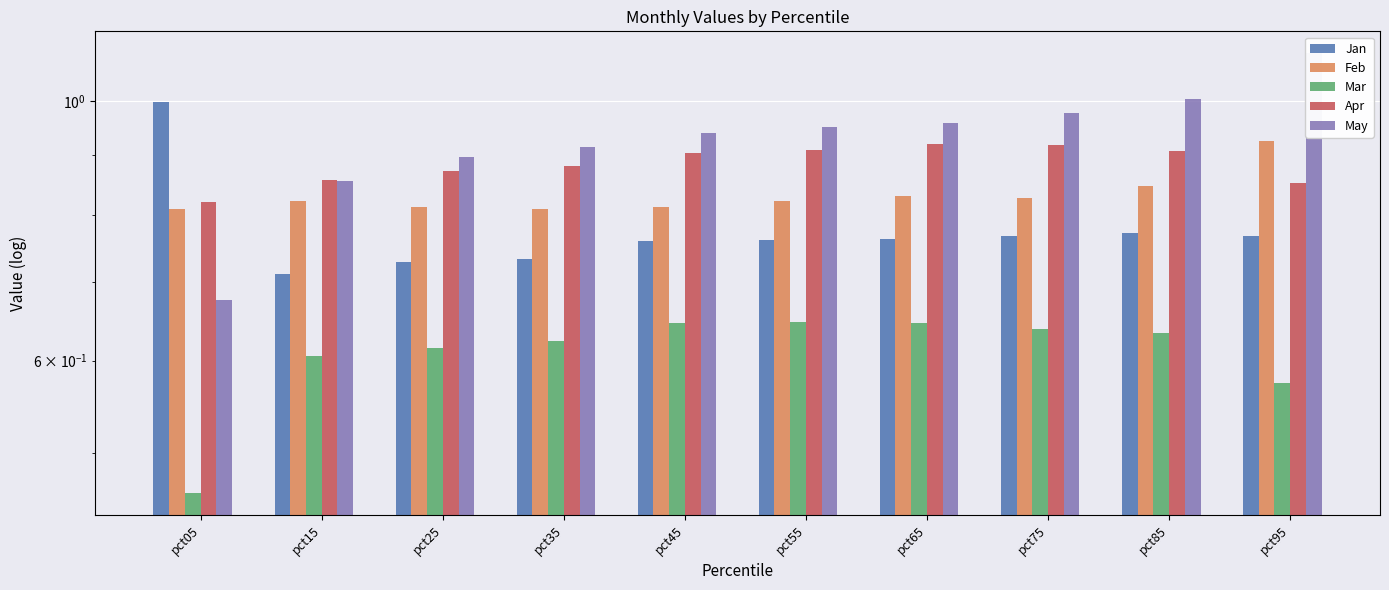

Reading left to right, list all the values displayed in this chart.

Jan: 1.0	0.7	0.7	0.7	0.8	0.8	0.8	0.8	0.8	0.8
Feb: 0.8	0.8	0.8	0.8	0.8	0.8	0.8	0.8	0.8	0.9
Mar: 0.5	0.6	0.6	0.6	0.6	0.6	0.6	0.6	0.6	0.6
Apr: 0.8	0.9	0.9	0.9	0.9	0.9	0.9	0.9	0.9	0.9
May: 0.7	0.9	0.9	0.9	0.9	1.0	1.0	1.0	1.0	1.1